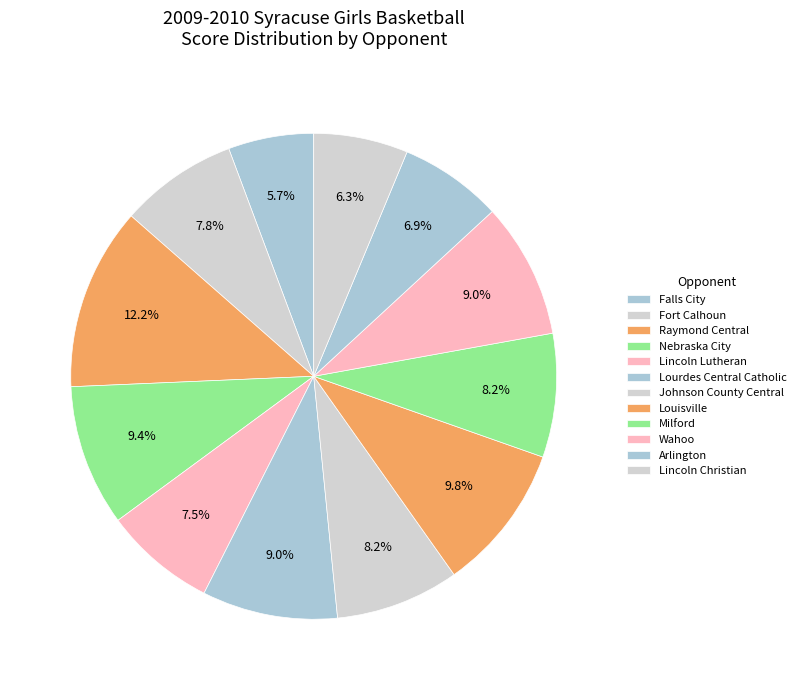

How many segments does this pie chart have?

12